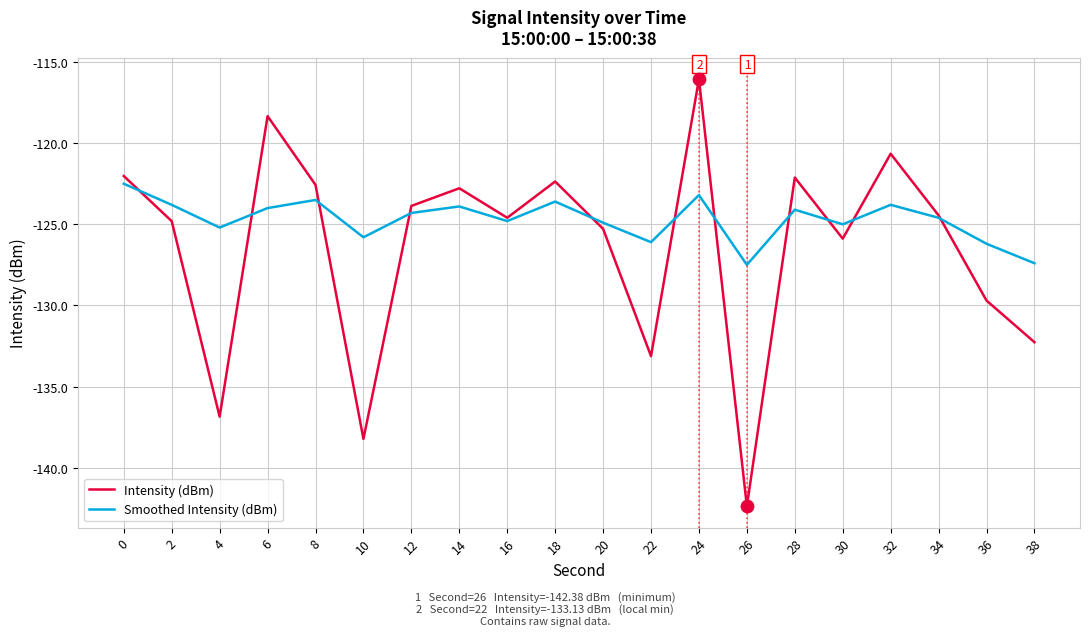

Which series changed the most between 34 and 36?

Intensity (dBm)